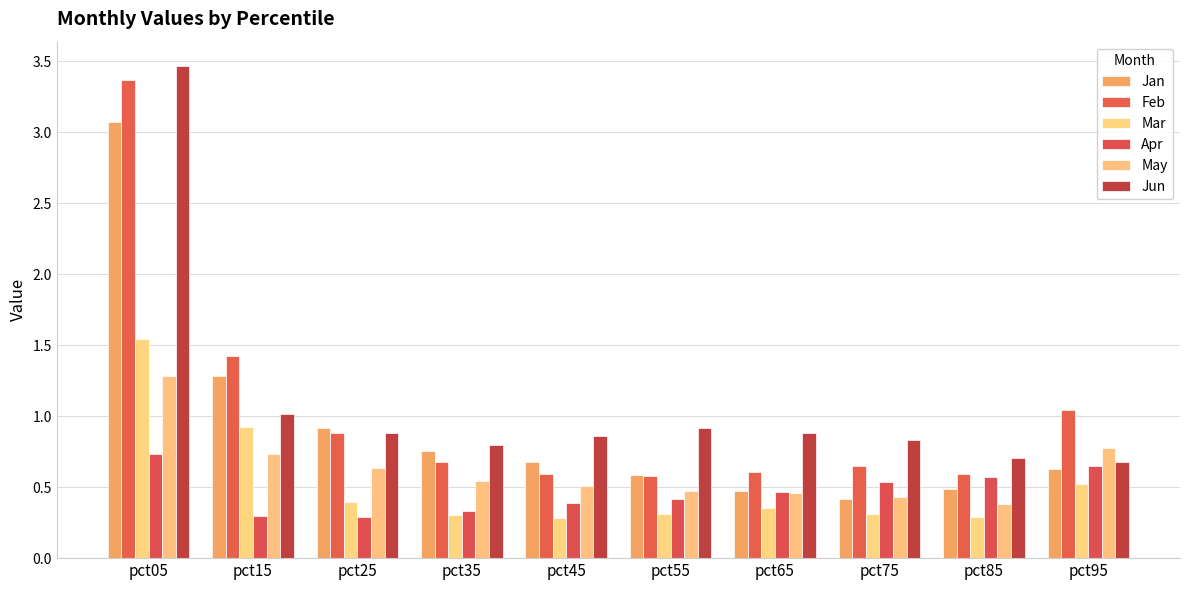

Are the bars horizontal?

No